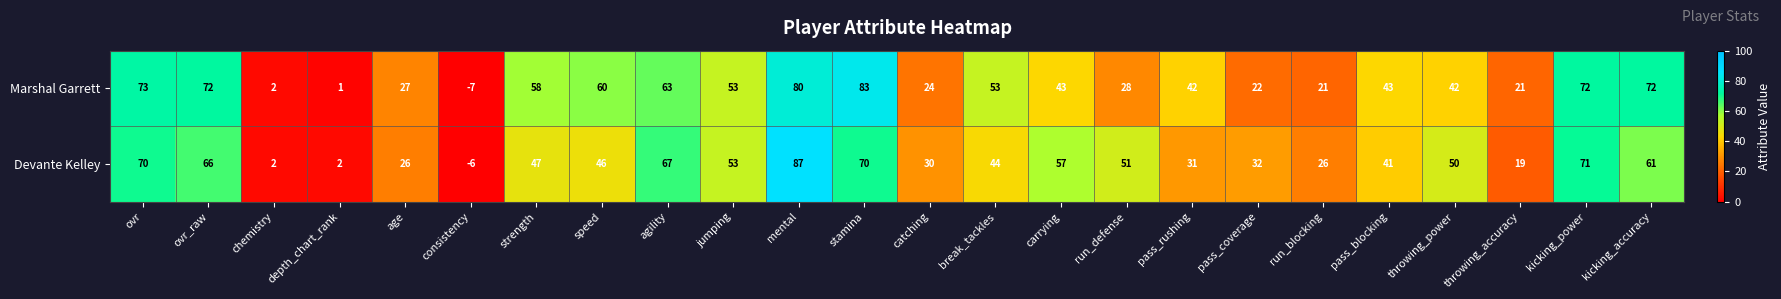

What is the total value across all series at kicking_power?

143